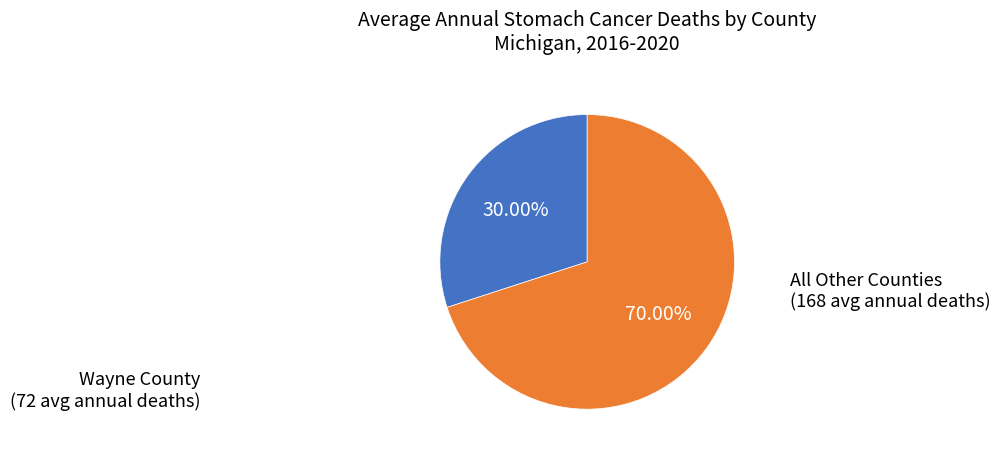

Is there any slice that represents more than half of the pie?

Yes